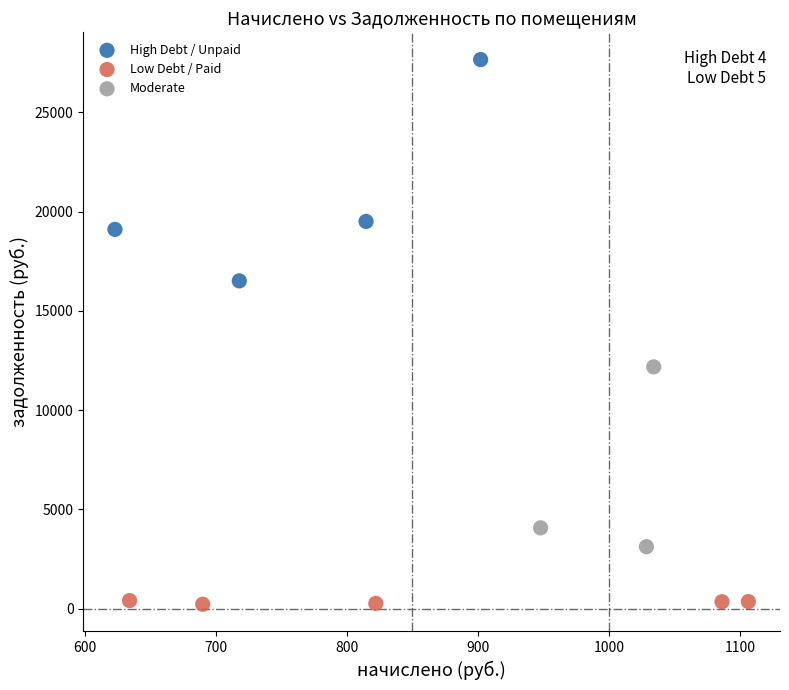

Which series contains the lowest Y value?

Low Debt / Paid